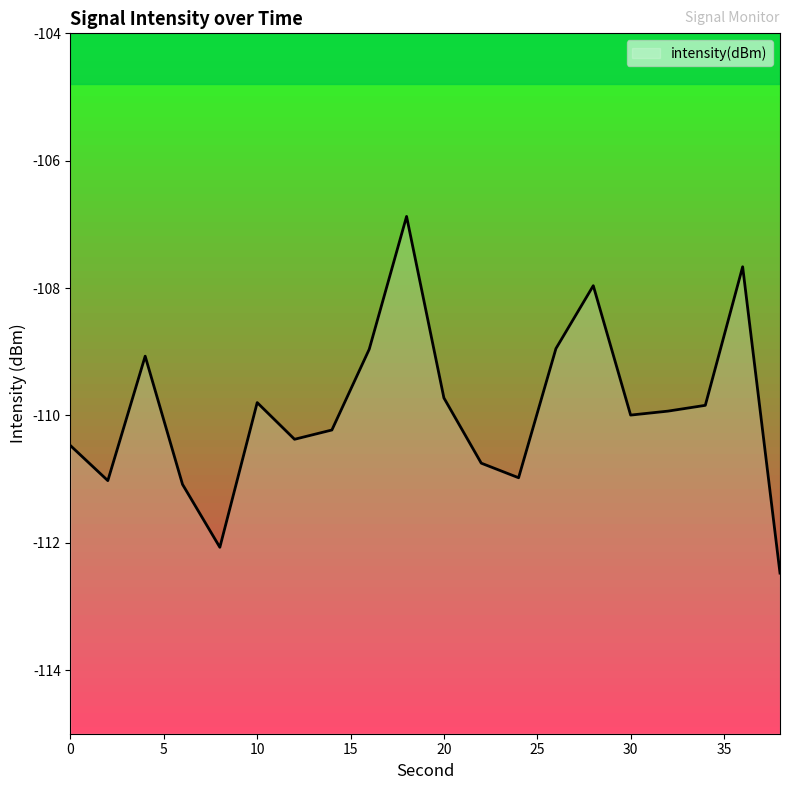

Is it true that the value at 30 is -192.1?

False